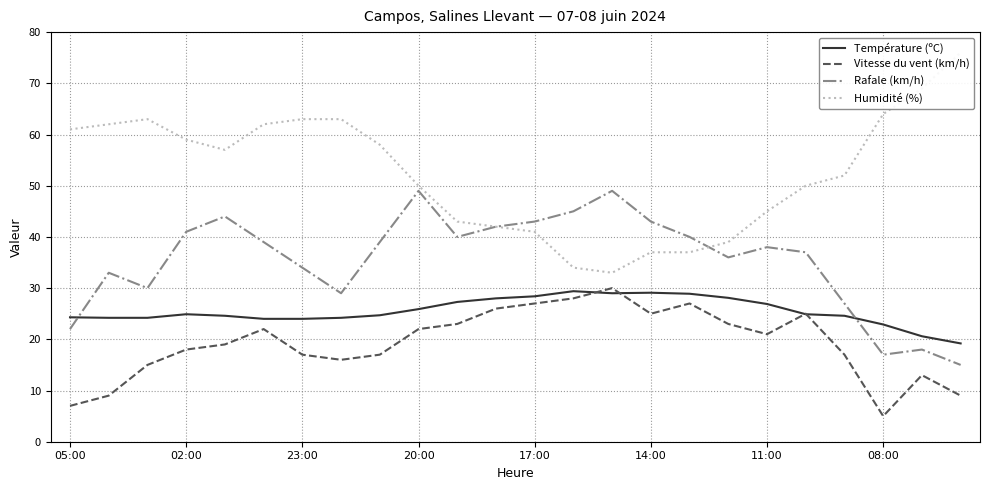

What is the maximum value for Rafale (km/h)?

49.0